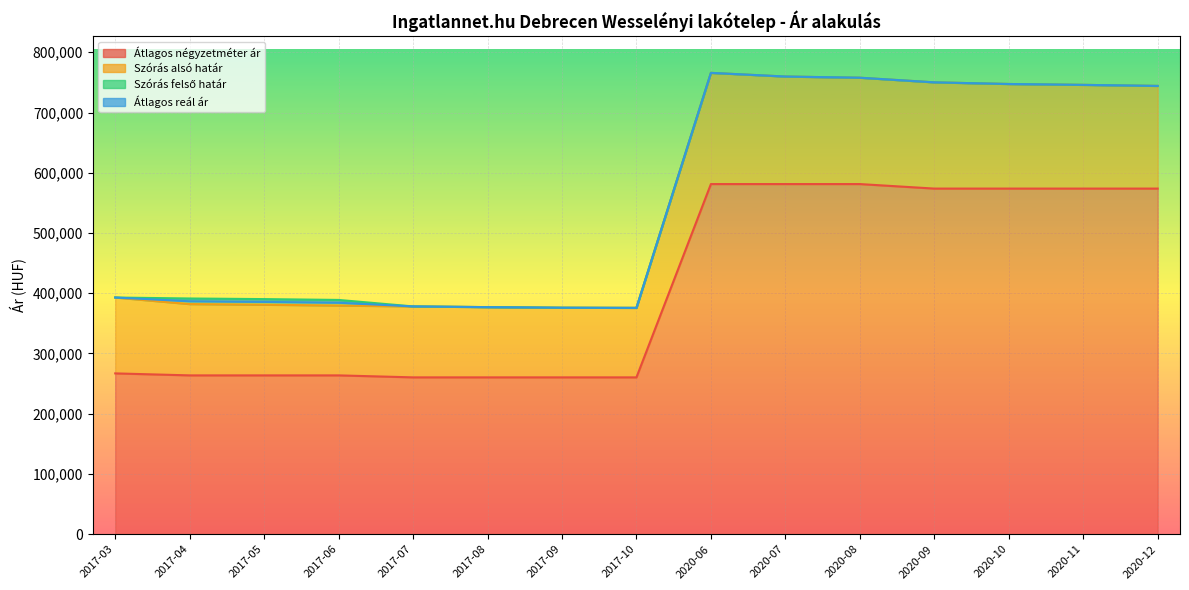

Does the chart display data point markers on the line(s)?

No